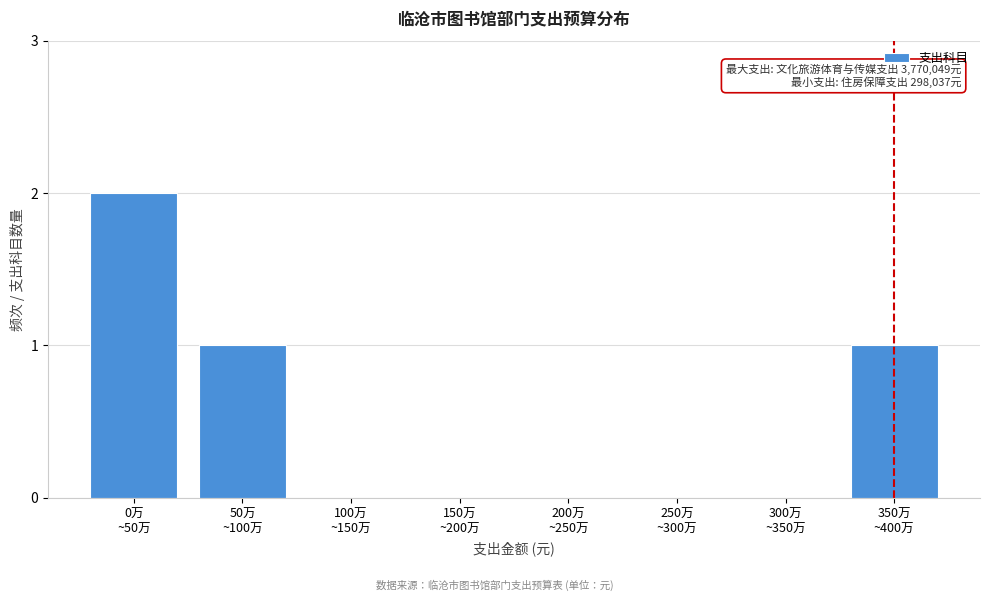

What is the sum of all values?

4